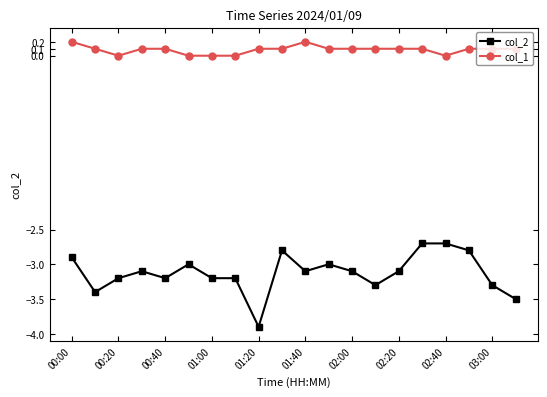

At how many categories does at least one series exceed -2?

20